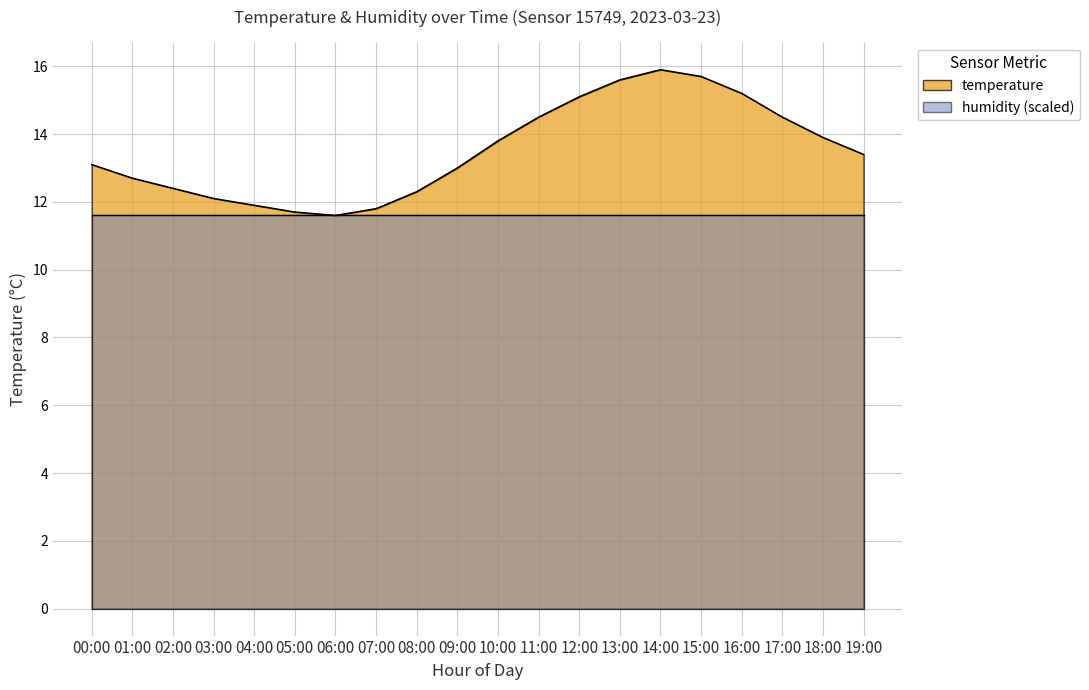

What is the sum of all values?

270.2